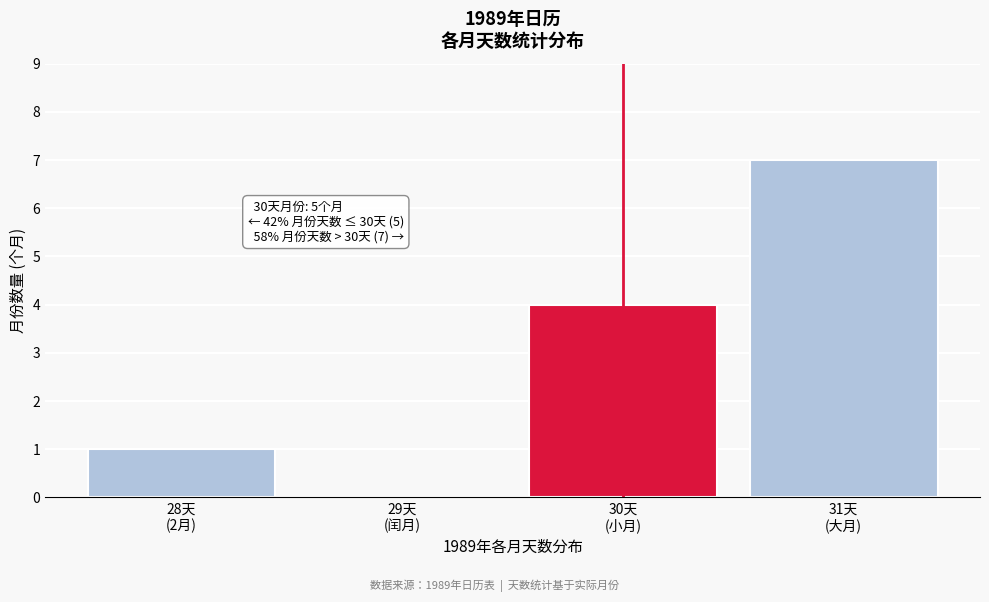

What is the greatest value displayed?

7